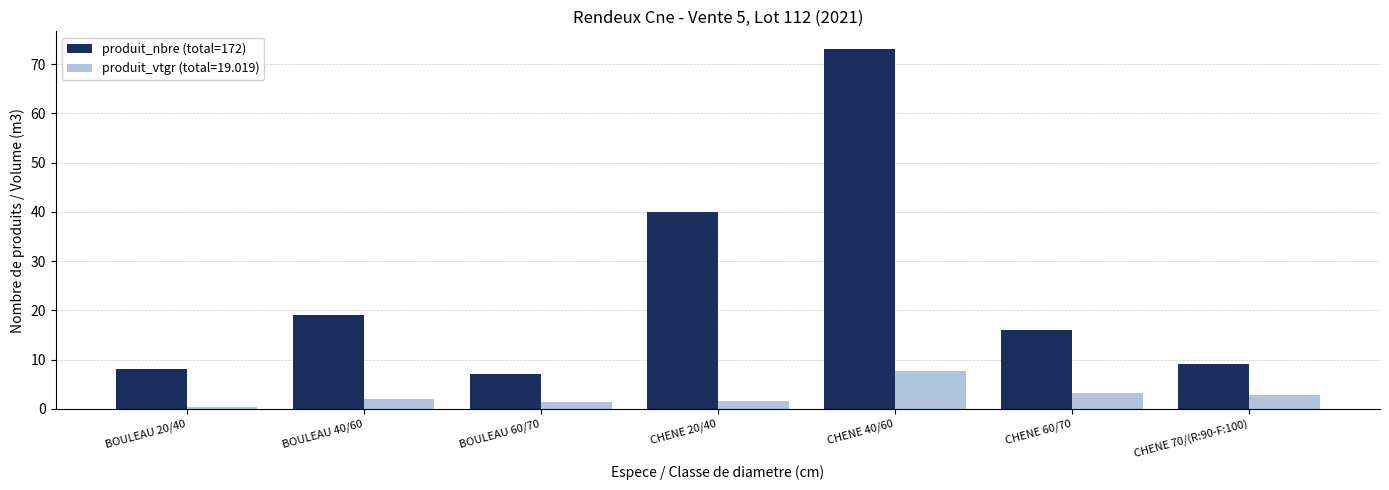

Is it true that produit_vtgr (total=19.019) equals 4.9 at CHENE 40/60?

False